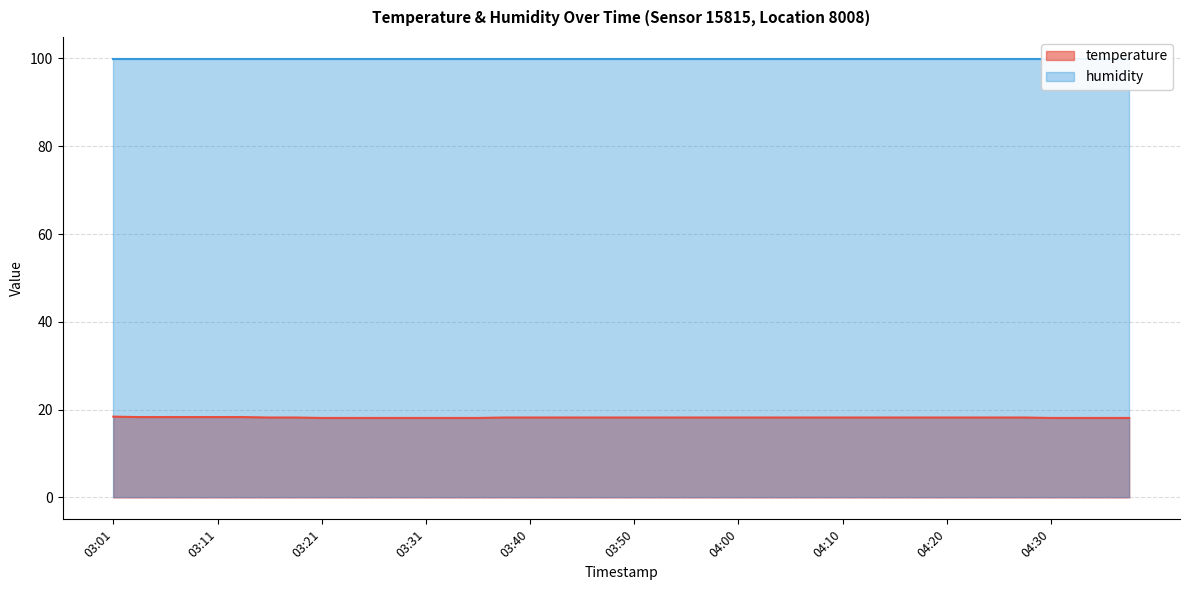

What position from the right is 04:30?

4